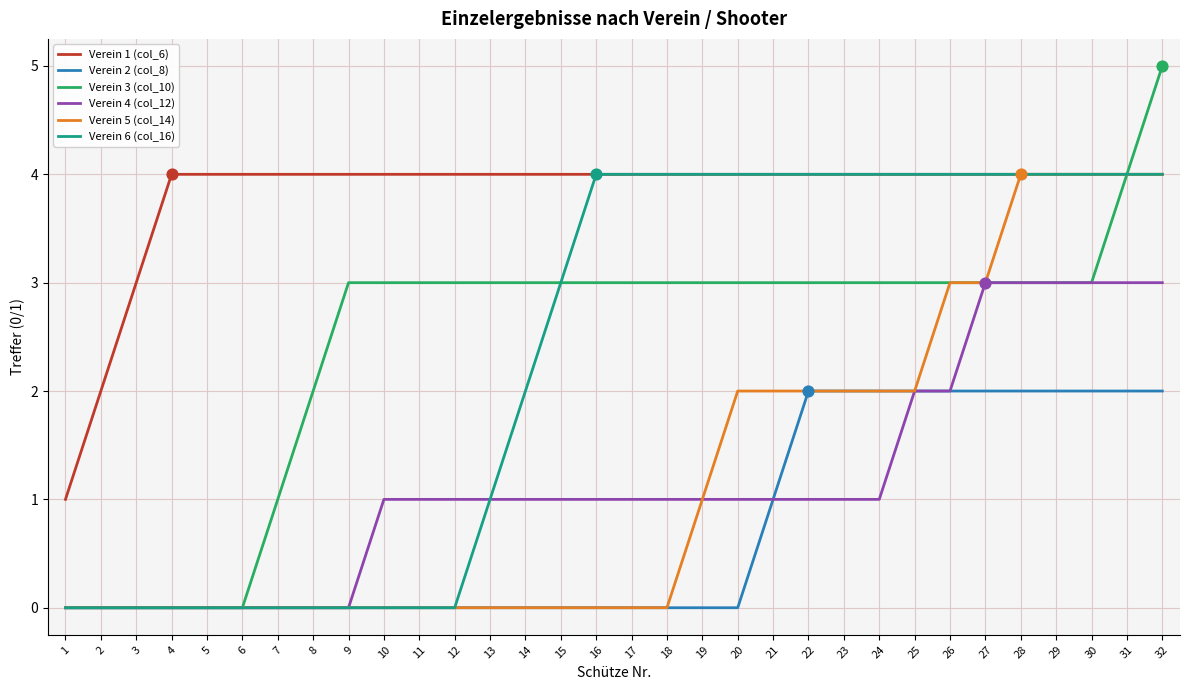

Is the value of Verein 3 (col_10) at 17 greater than the value of Verein 6 (col_16) at 29?

No